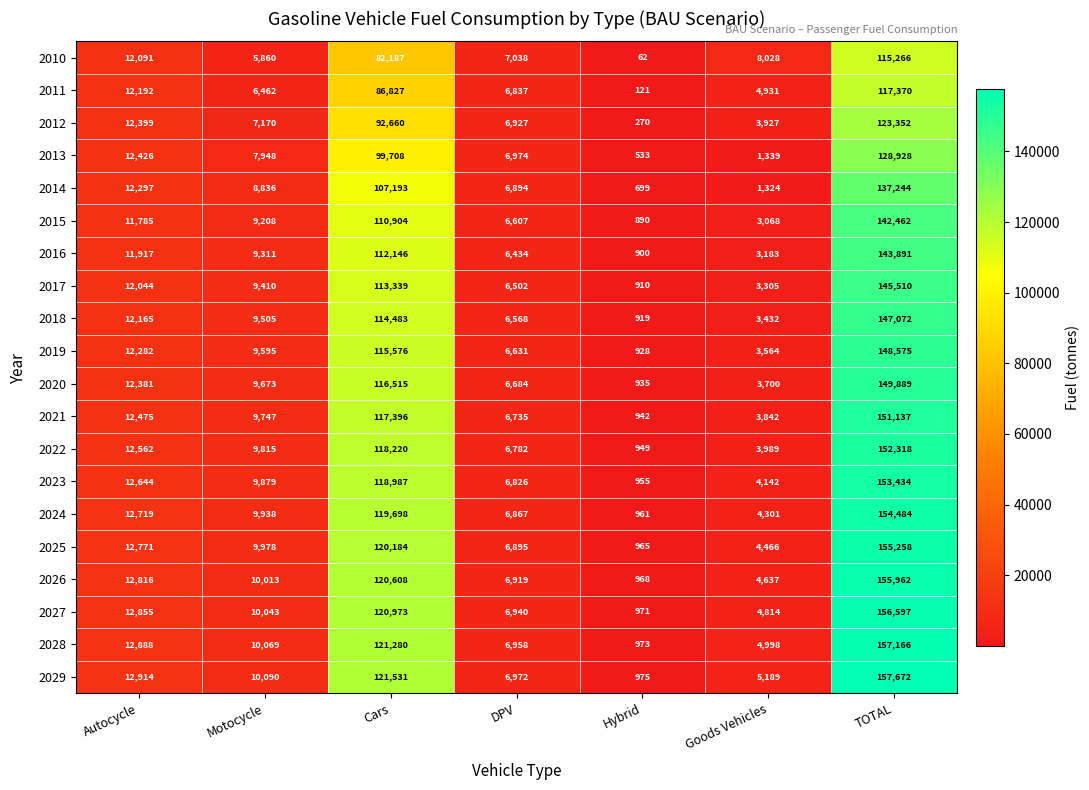

Count the number of data series in this chart.

20